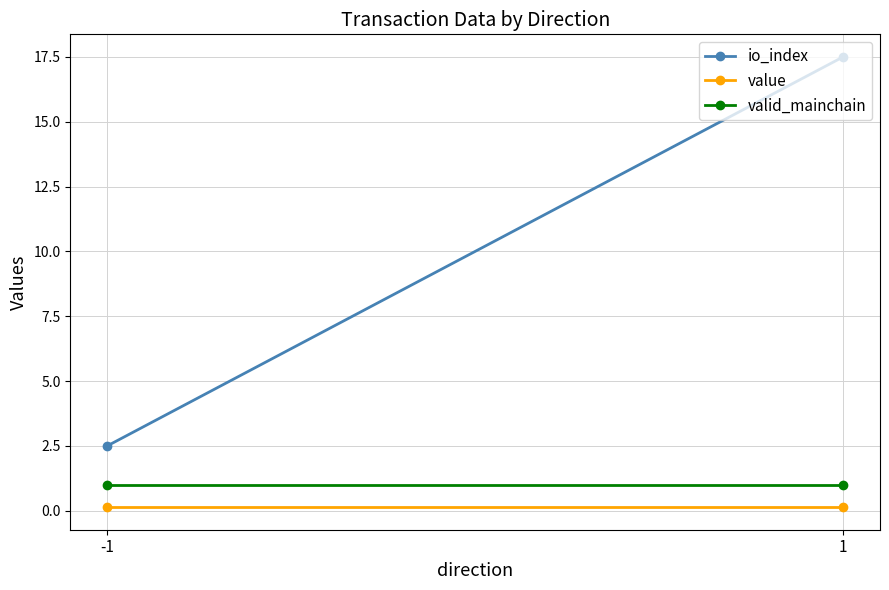

What is the value of the valid_mainchain point at the 2nd from the left?

1.0